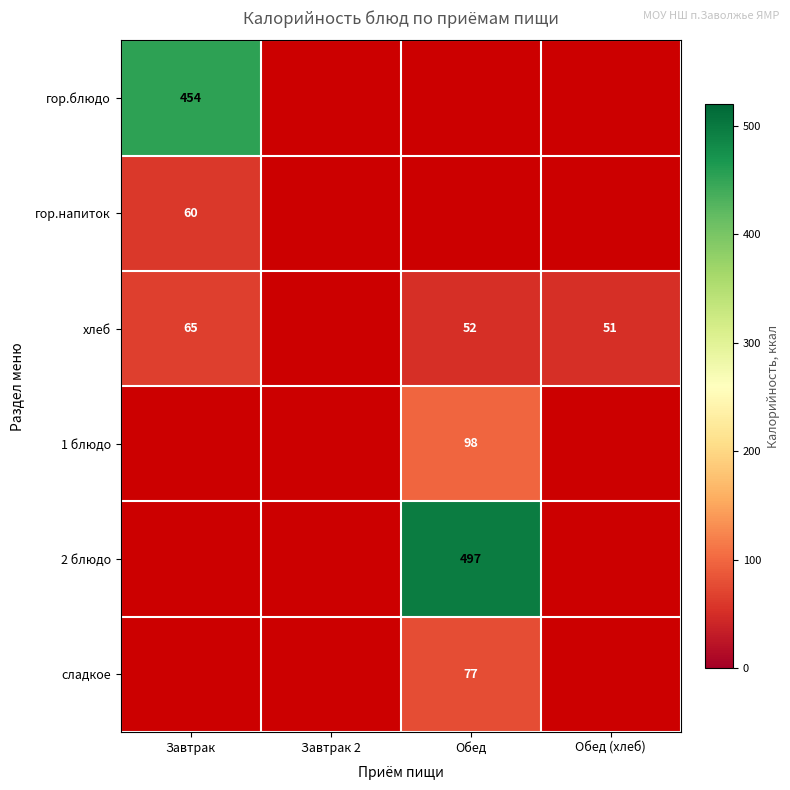

How many distinct data groups are displayed?

6